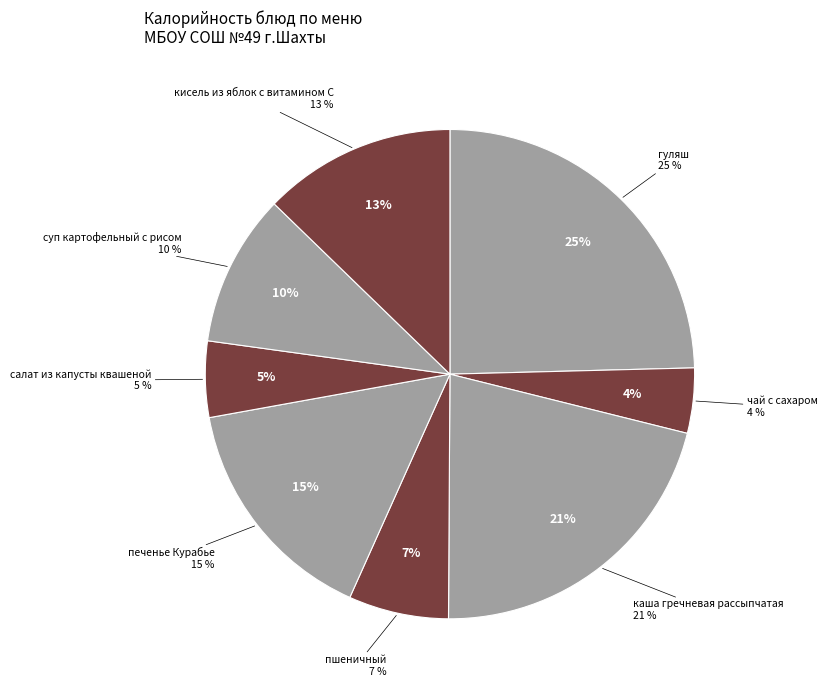

Approximately how many times larger is the value at каша гречневая рассыпчатая compared to суп картофельный с рисом?

2.1